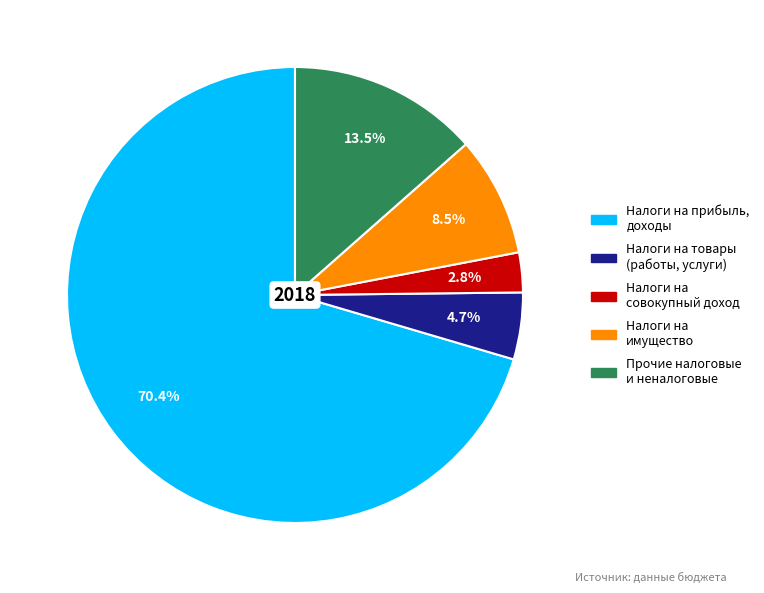

Is there a majority slice in this chart?

Yes